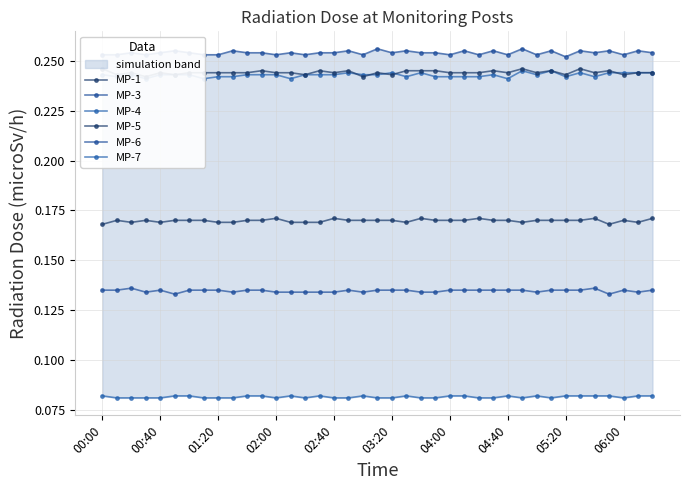

Does the chart have visible grid lines?

Yes